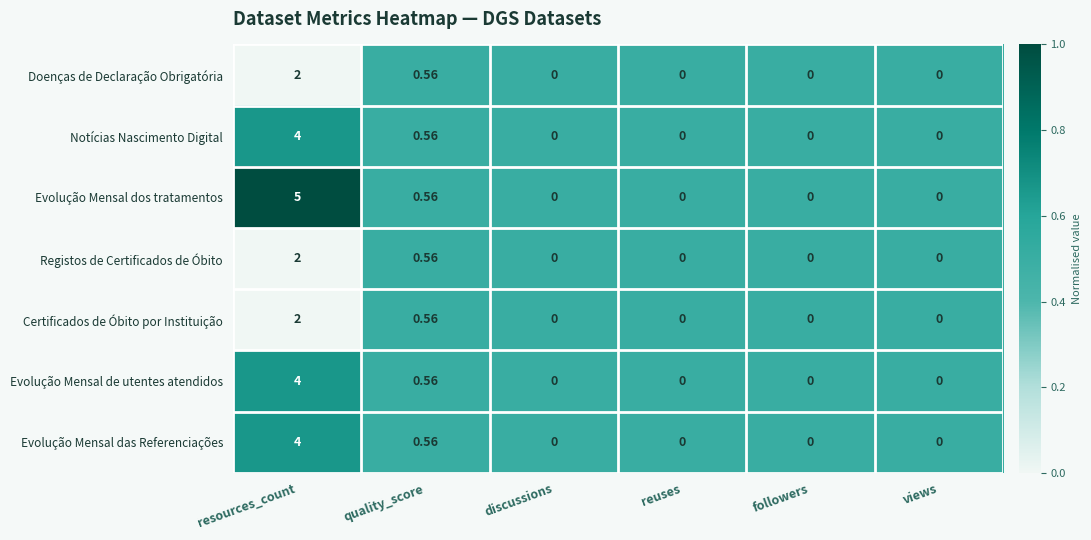

Which category has the highest value across all series?

resources_count